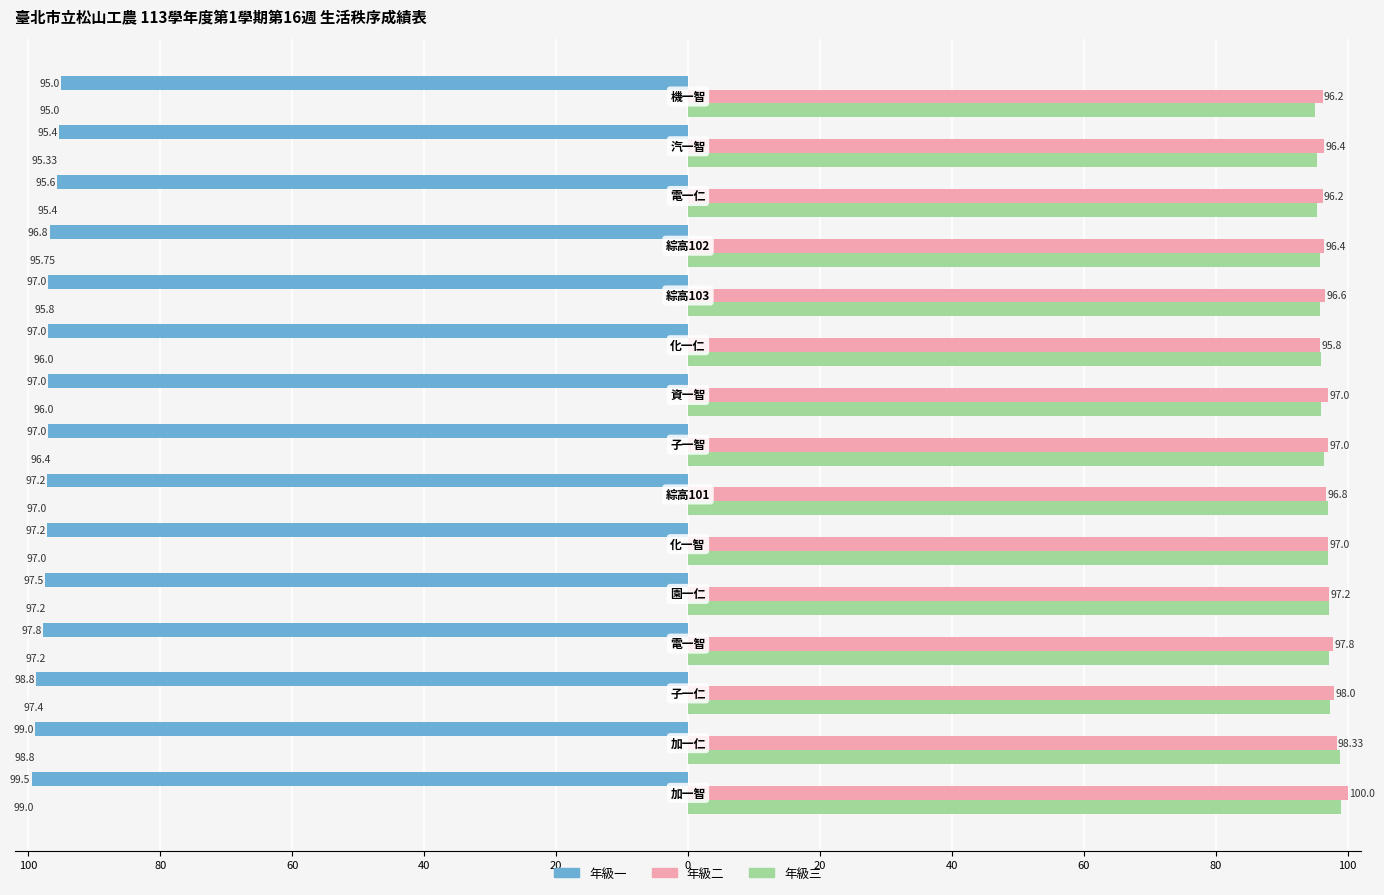

What are all the series names shown in the legend?

年級一, 年級二, 年級三